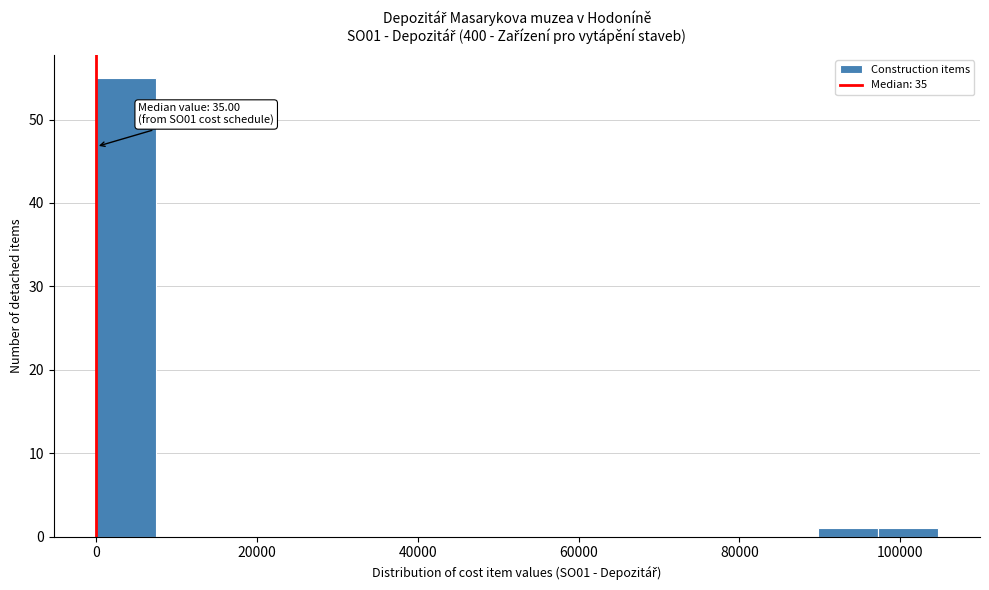

Read against the x-axis, roughly where is the centre of the tallest bar?

4000